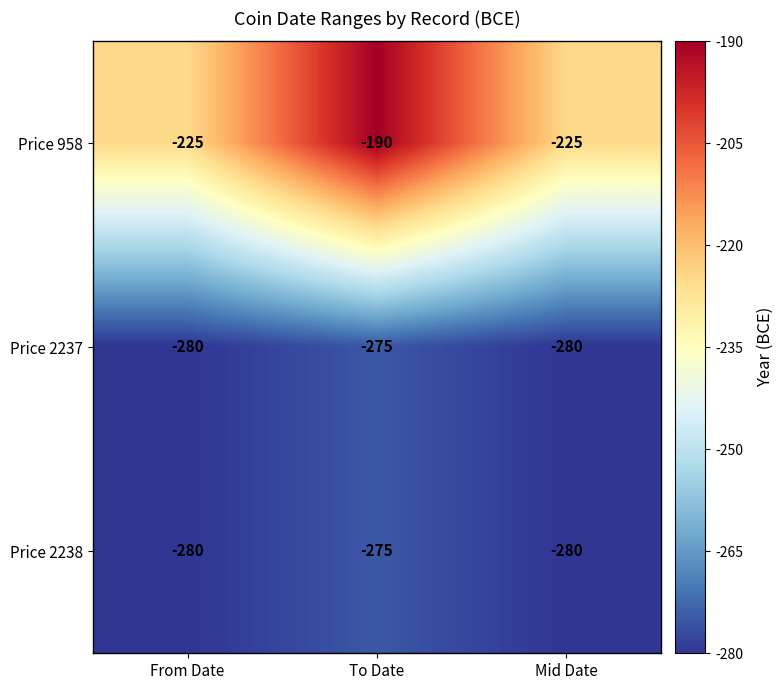

What is the average value of the Price 2237 series?

-278